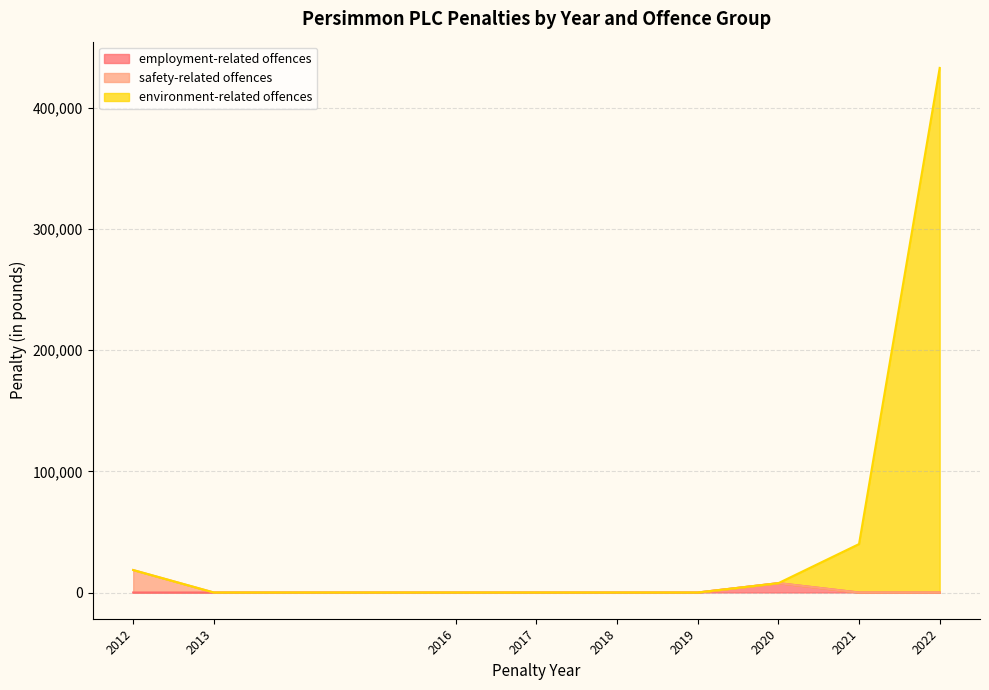

How many values in the environment-related offences series exceed 0?

2